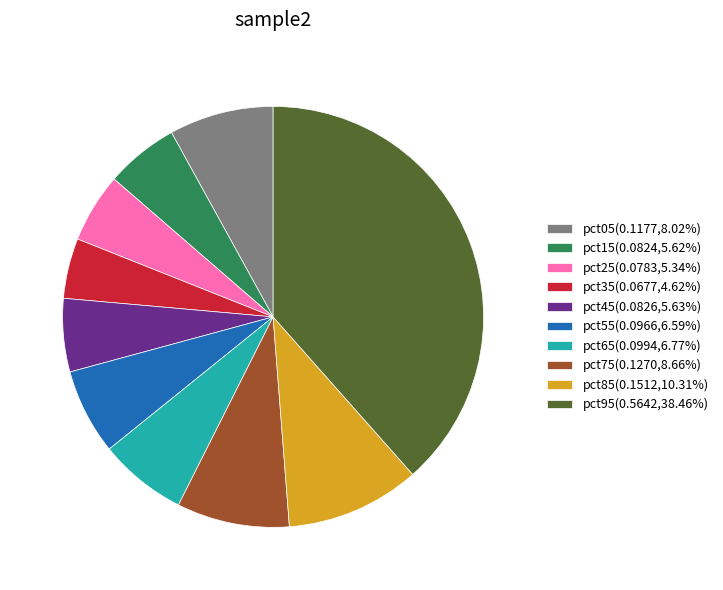

Is the sum of pct35 and pct05 greater than half?

No